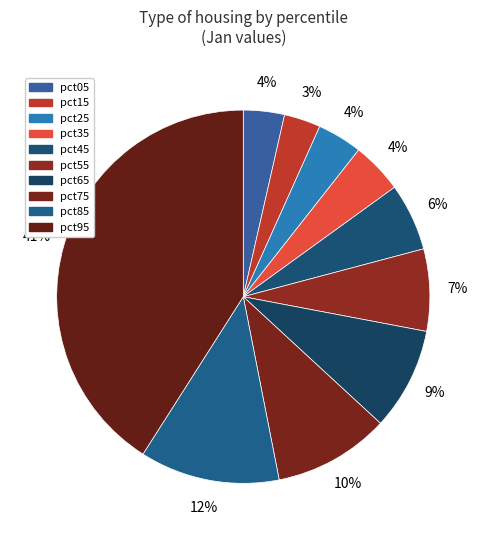

How much of the chart is everything except pct25?

96.1%